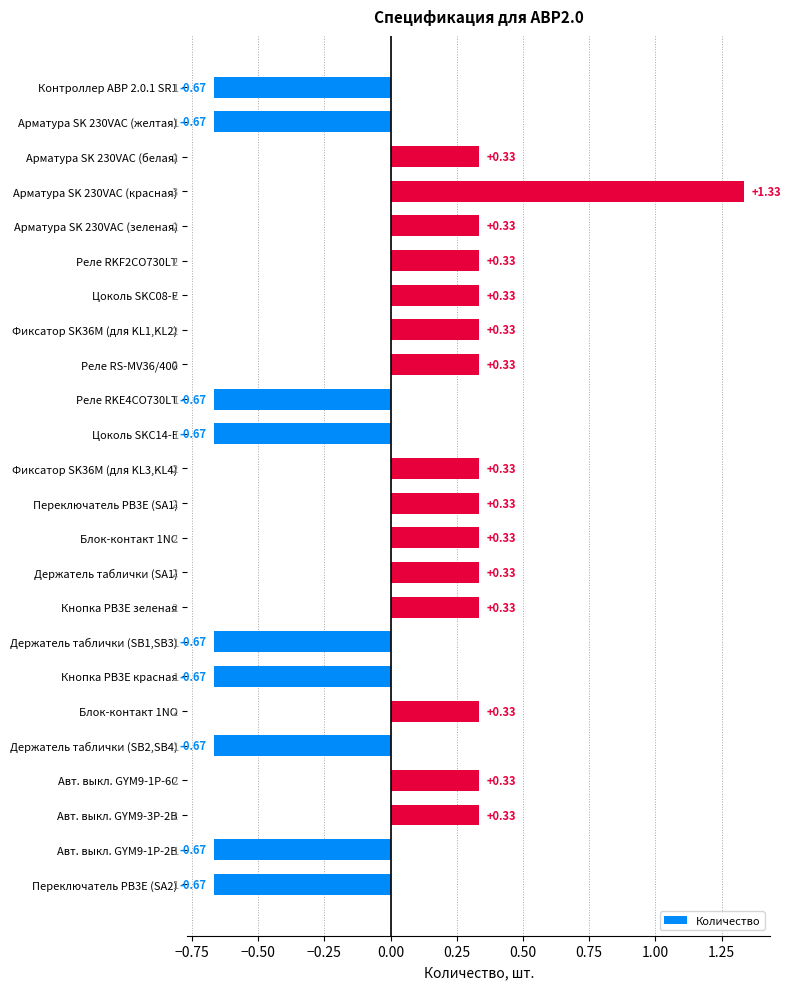

Reading right to left, transcribe all the data shown in this chart.

-0.7	-0.7	0.3	0.3	-0.7	0.3	-0.7	-0.7	0.3	0.3	0.3	0.3	0.3	-0.7	-0.7	0.3	0.3	0.3	0.3	0.3	1.3	0.3	-0.7	-0.7